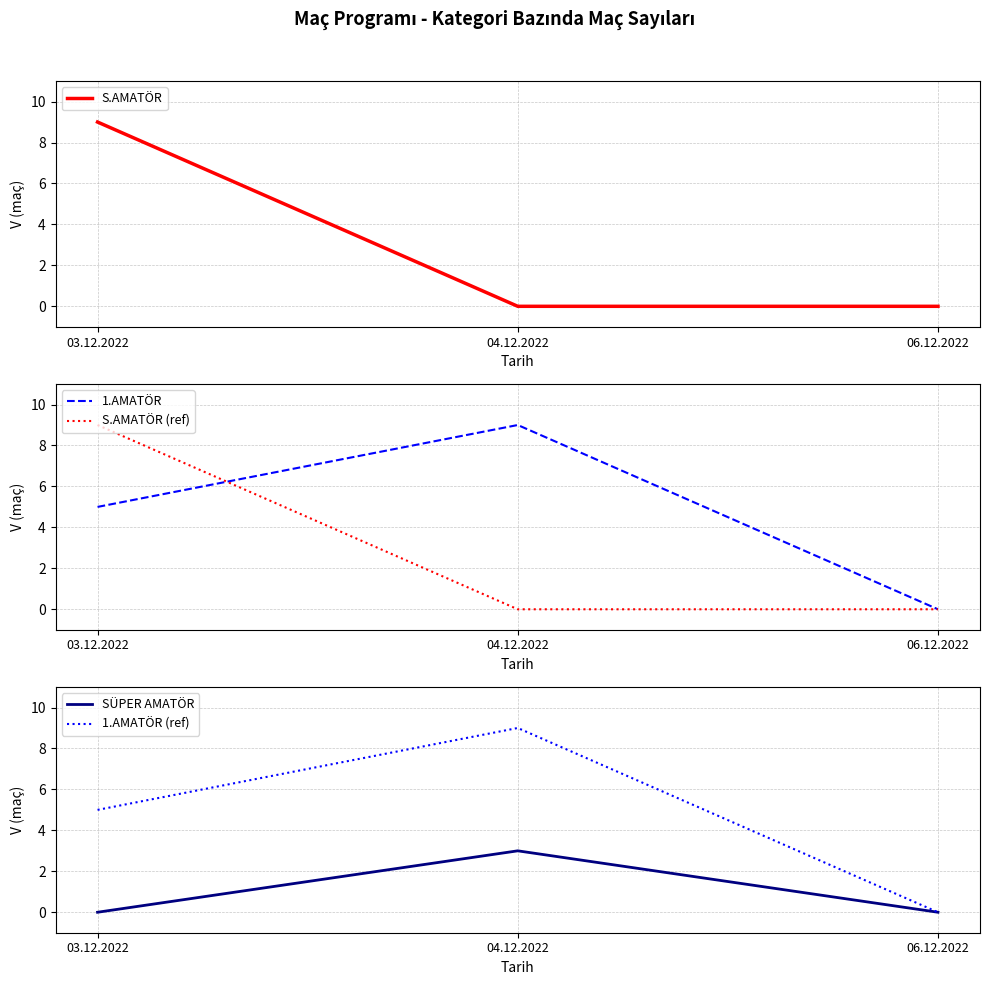

Reading left to right, extract all data points from this chart.

S.AMATÖR: 03.12.2022=9	04.12.2022=0	06.12.2022=0
1.AMATÖR: 03.12.2022=5	04.12.2022=9	06.12.2022=0
S.AMATÖR (ref): 03.12.2022=9	04.12.2022=0	06.12.2022=0
SÜPER AMATÖR: 03.12.2022=0	04.12.2022=3	06.12.2022=0
1.AMATÖR (ref): 03.12.2022=5	04.12.2022=9	06.12.2022=0